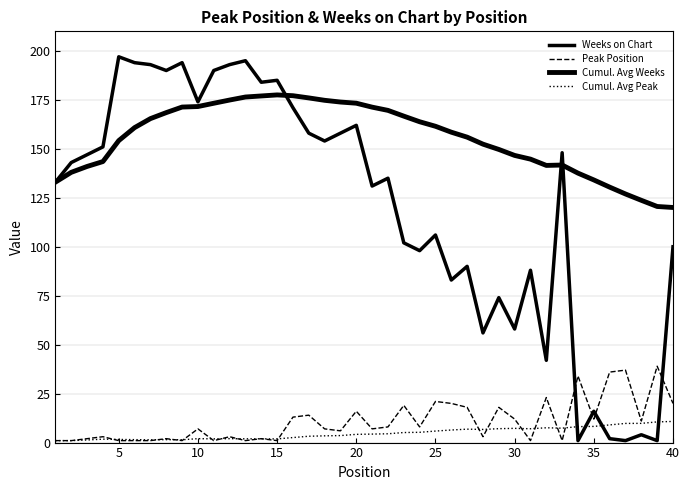

Does the chart display data point markers on the line(s)?

No